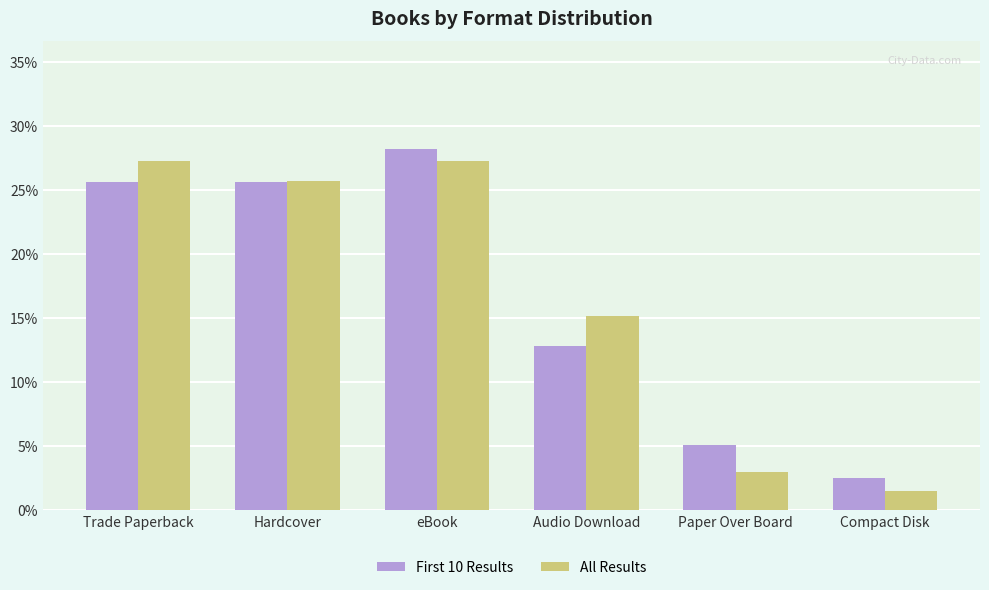

Which series has the widest spread of values?

All Results